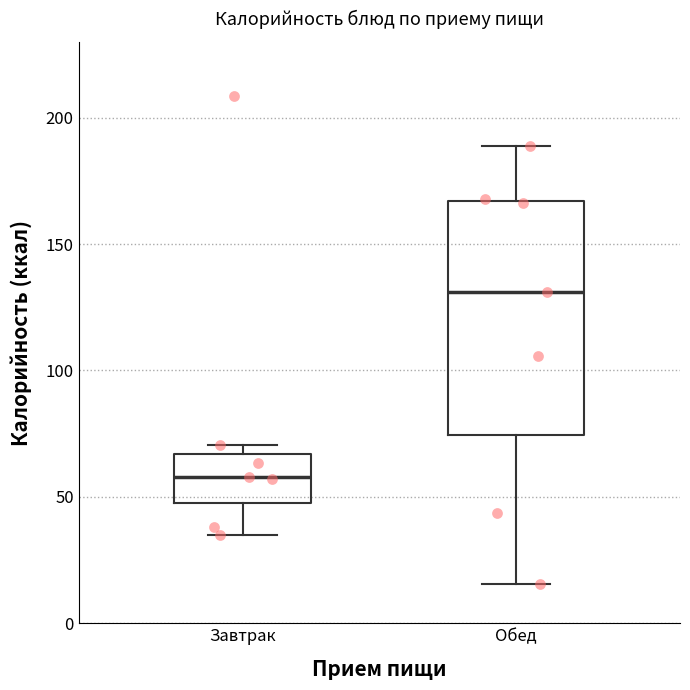

Reading left to right, transcribe this box plot: for each box, give where its median line is, the range the box spans, and where its two whiskers end, as read against the y-axis. The values are not printed on the chart, so give them approximately, as read against the axis.

Завтрак: median 60, box 50 to 65, whiskers 35 to 70
Обед: median 130, box 75 to 165, whiskers 15 to 190